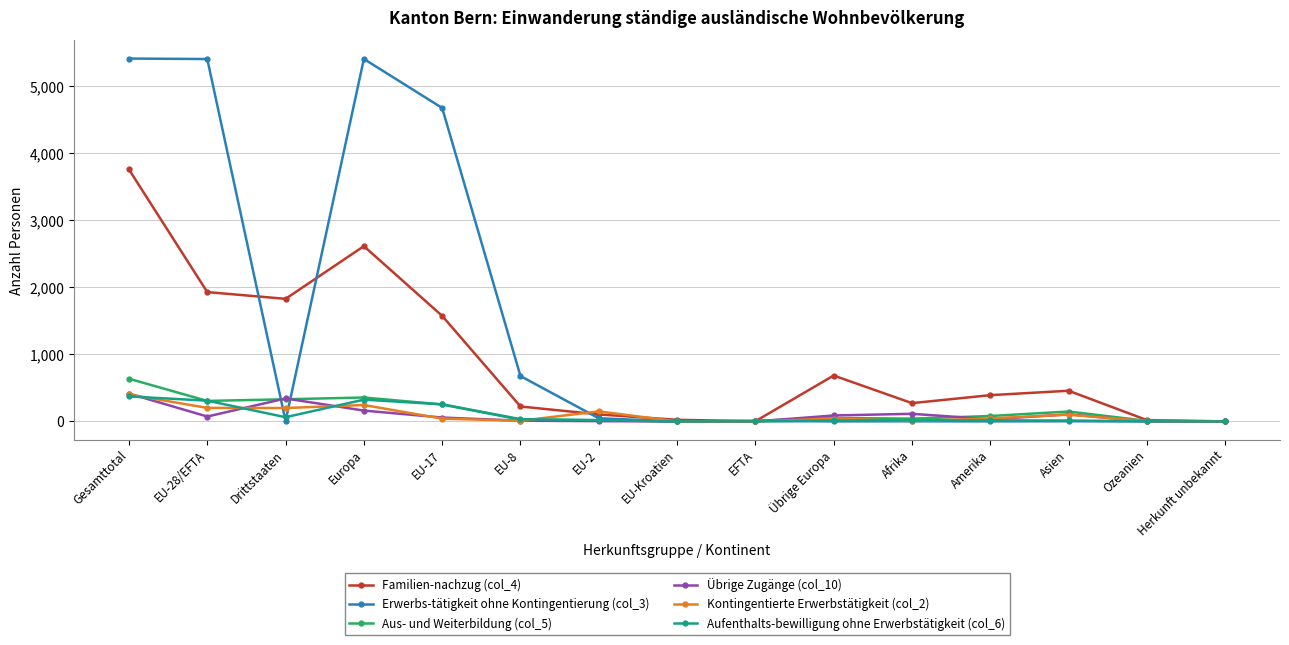

True or false: Kontingentierte Erwerbstätigkeit (col_2) has a value of -214 at Herkunft unbekannt.

False